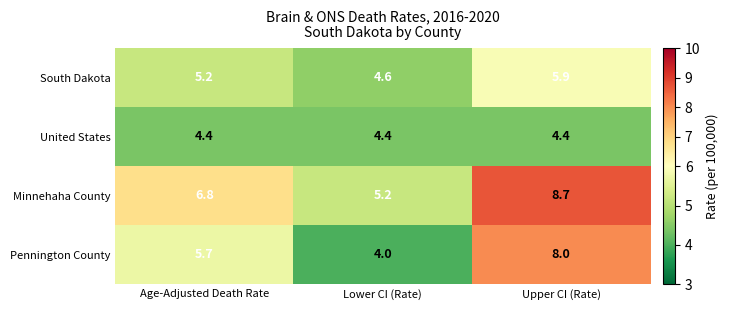

What is the spread (max minus min) of values at Lower CI (Rate)?

1.2